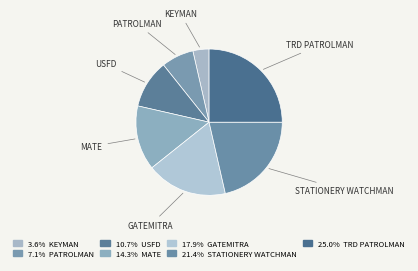

Count the number of slices in the pie.

7